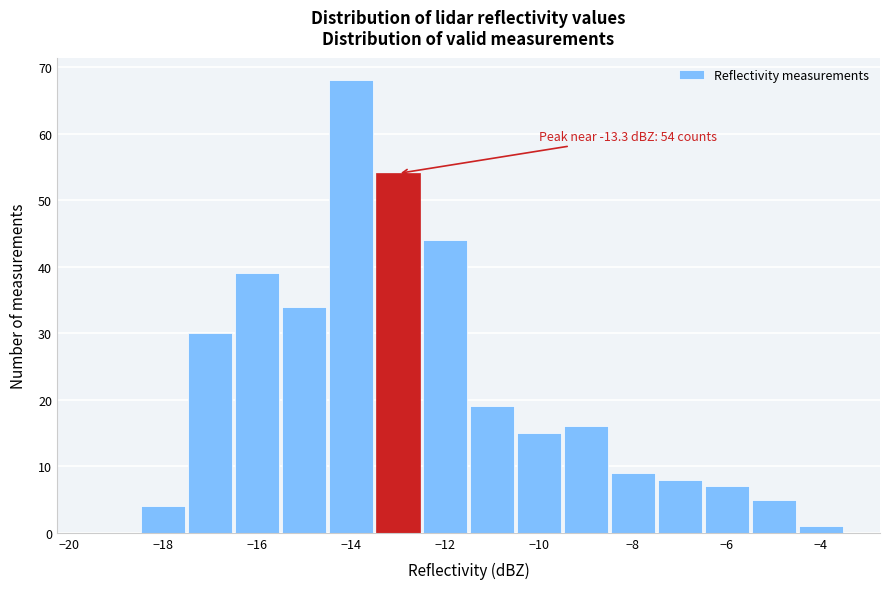

Which range on the x-axis has the tallest bar?

-14.5 to -13.5